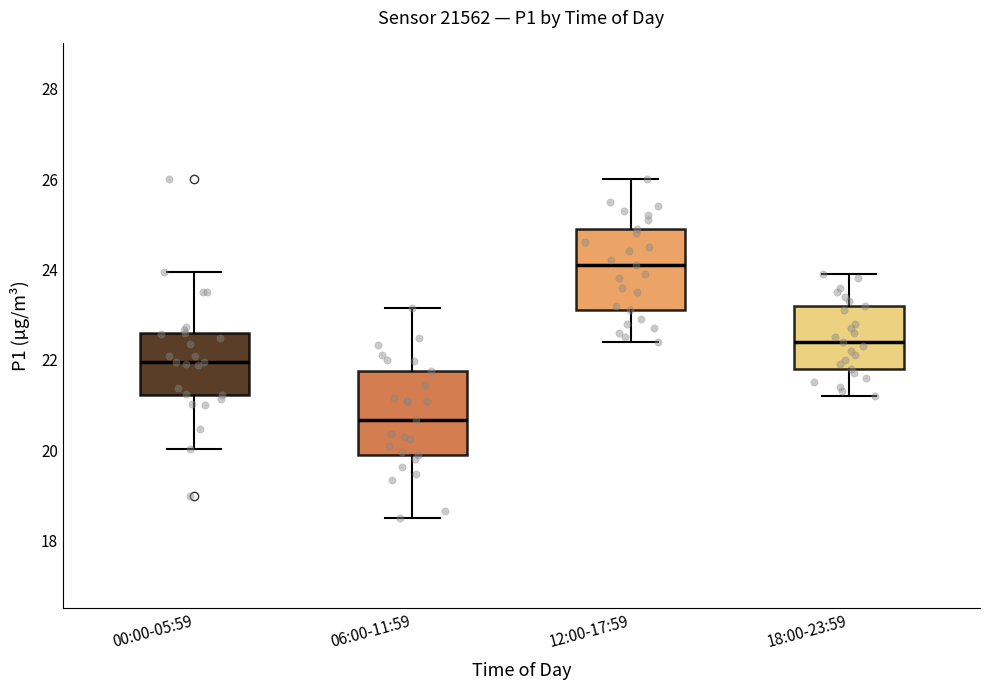

Where does the lower whisker of the box for 12:00-17:59 end on the y-axis? The values are not printed on the chart, so give them approximately, as read against the axis.

22.4